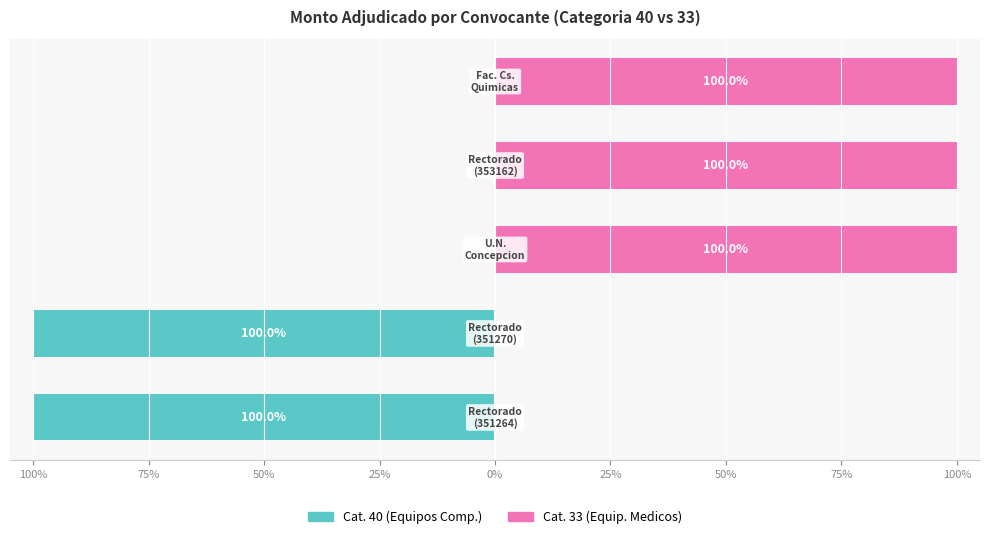

Reading left to right, list all the values displayed in this chart.

Cat. 40 (Equipos Comp.): 100%=-100	75%=-100	50%=0	25%=0	0%=0
Cat. 33 (Equip. Medicos): 100%=0	75%=0	50%=100	25%=100	0%=100